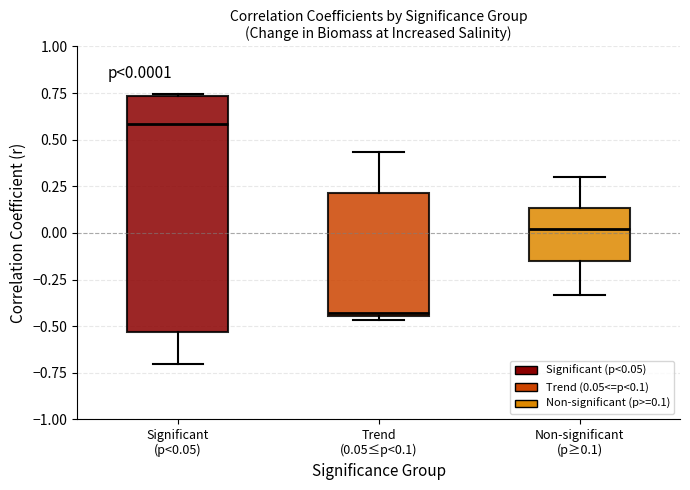

Which box's median line is the highest?

Significant (p<0.05)